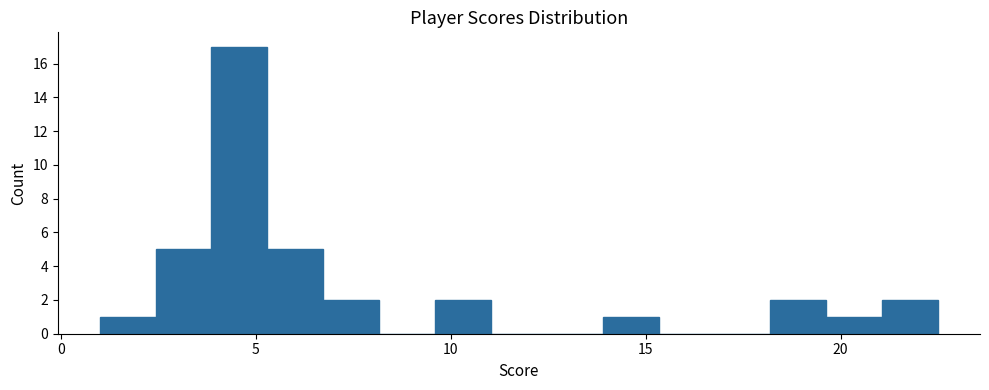

Around what value on the x-axis is the tallest bar? Give the approximate position of its centre, as read against the axis.

4.5